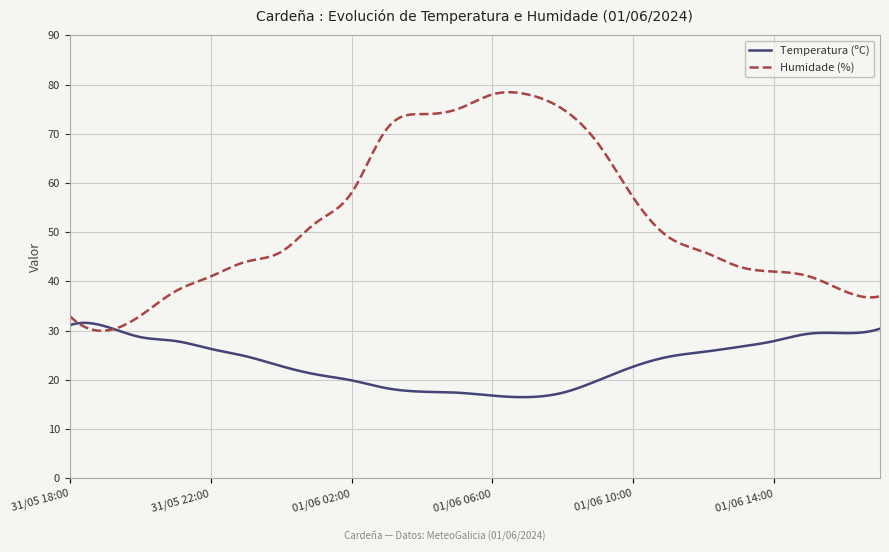

How many lines are shown in the chart?

2